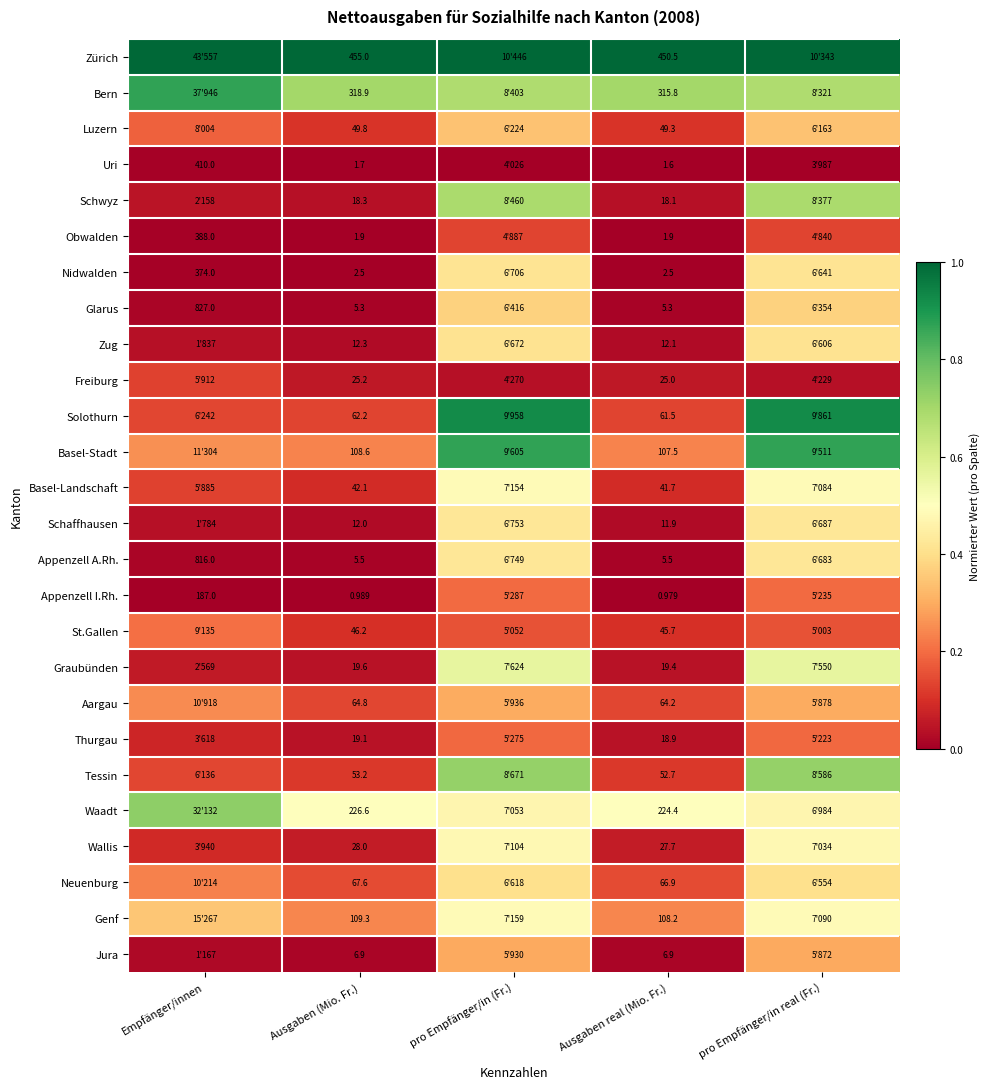

At how many categories does at least one series exceed 0?

5